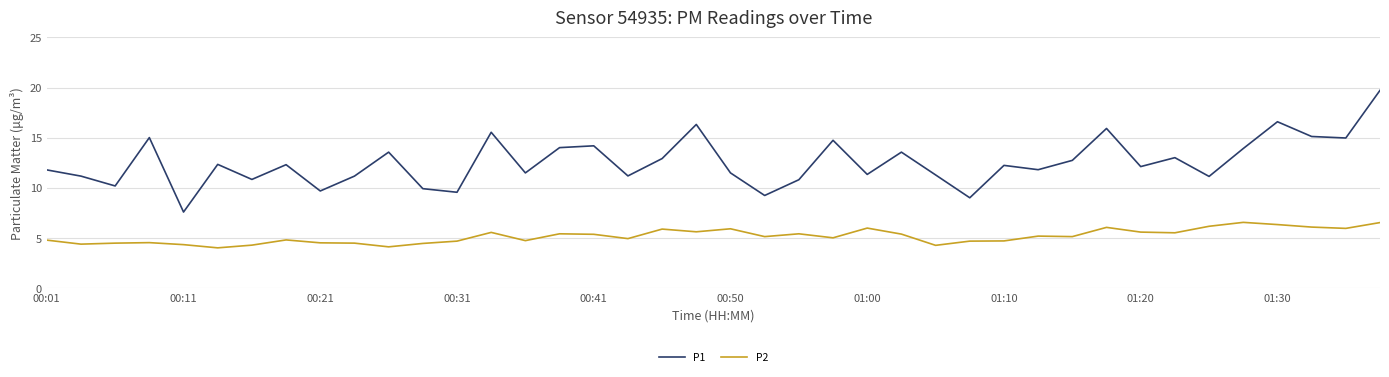

Which series has the largest total across all categories?

P1